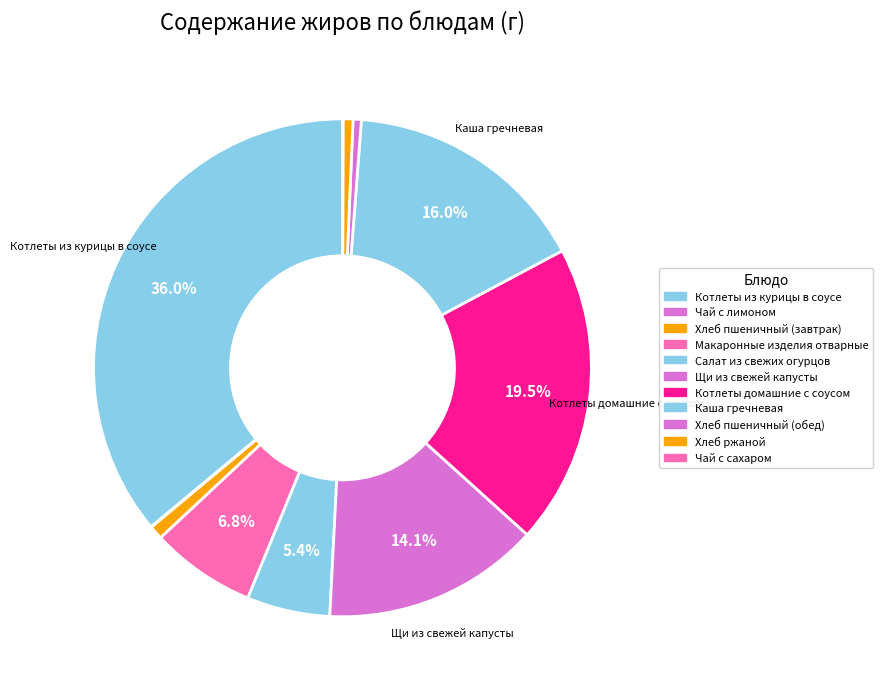

Is Чай с лимоном the majority of the pie?

No